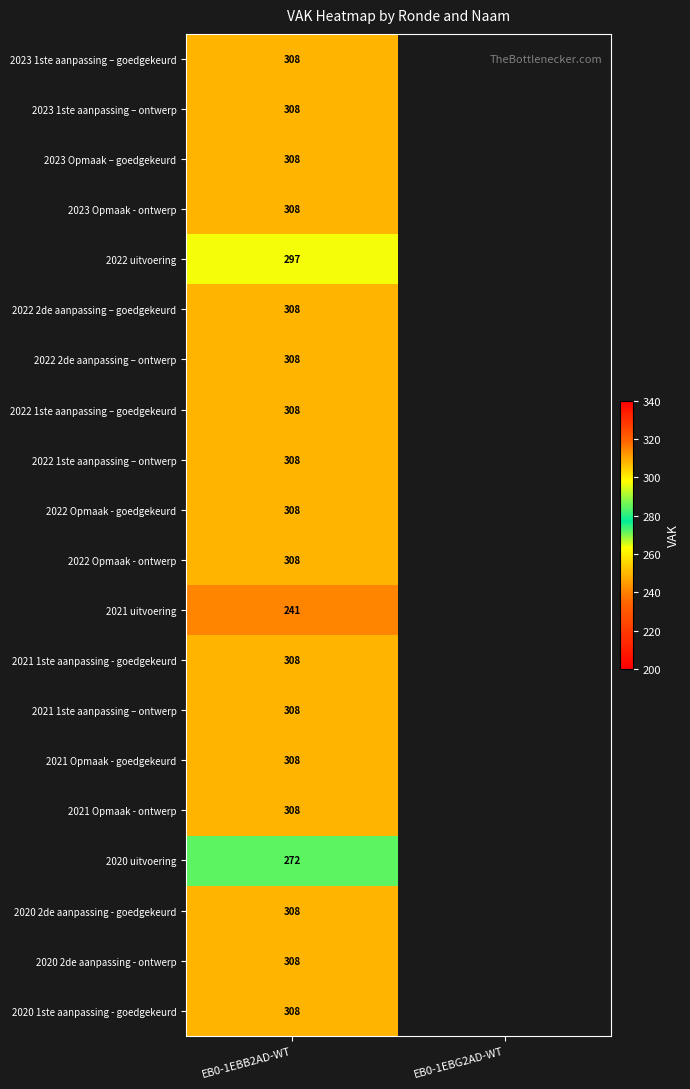

What is the difference between the highest and lowest values at EB0-1EBB2AD-WT?

67